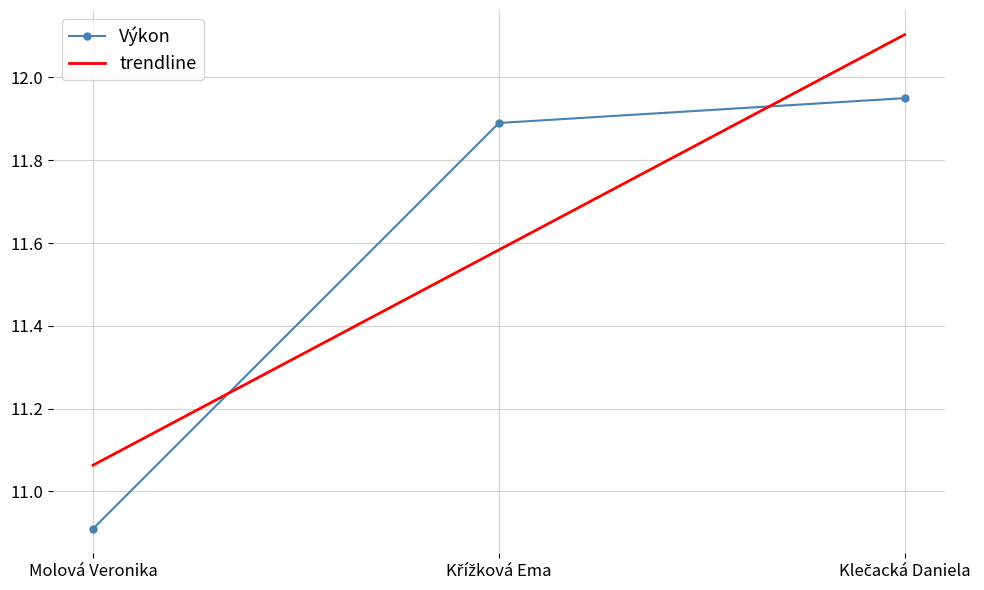

How many categories are shown in the chart?

3